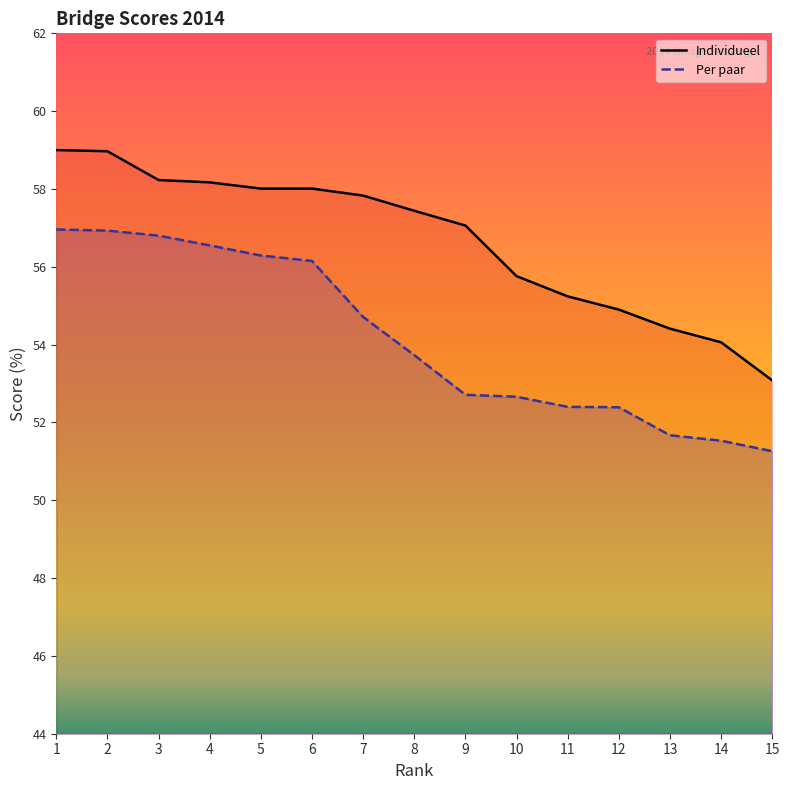

The Individueel series shows 20.4 at 13. True or false?

False